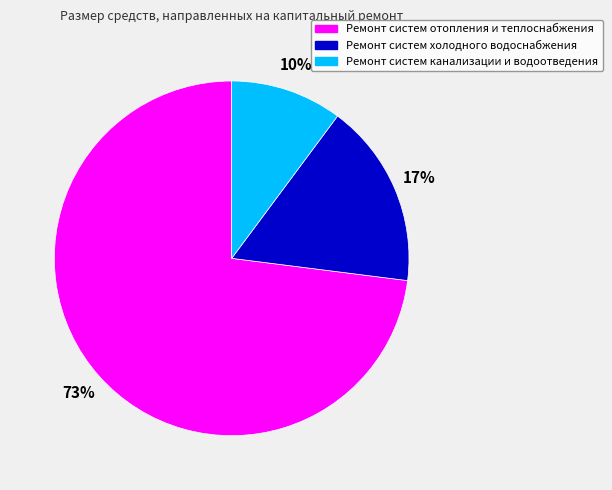

Which slice is the largest?

Ремонт систем отопления и теплоснабжения